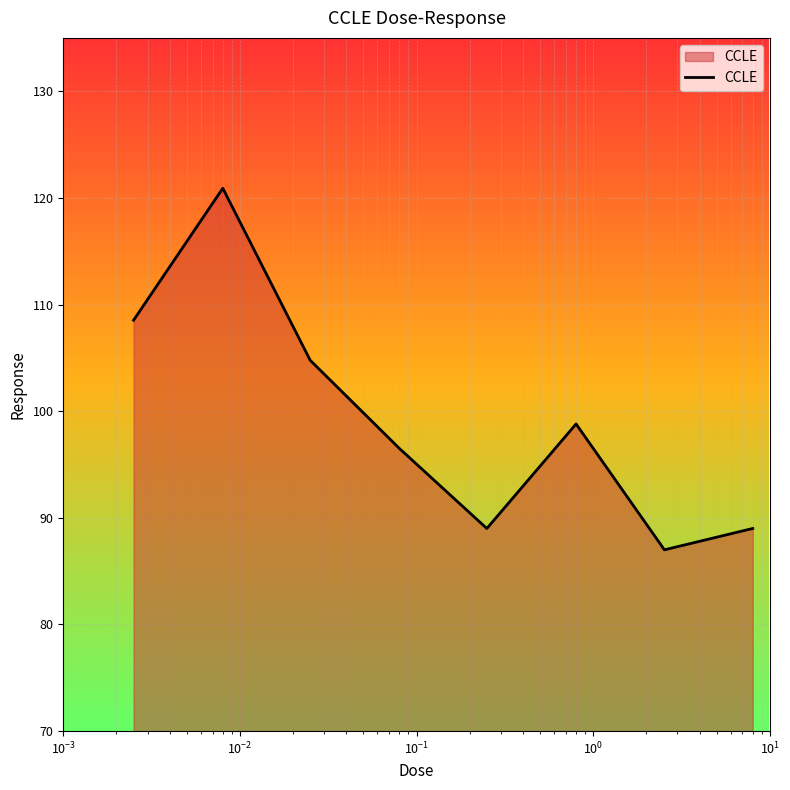

How many lines are shown in the chart?

1